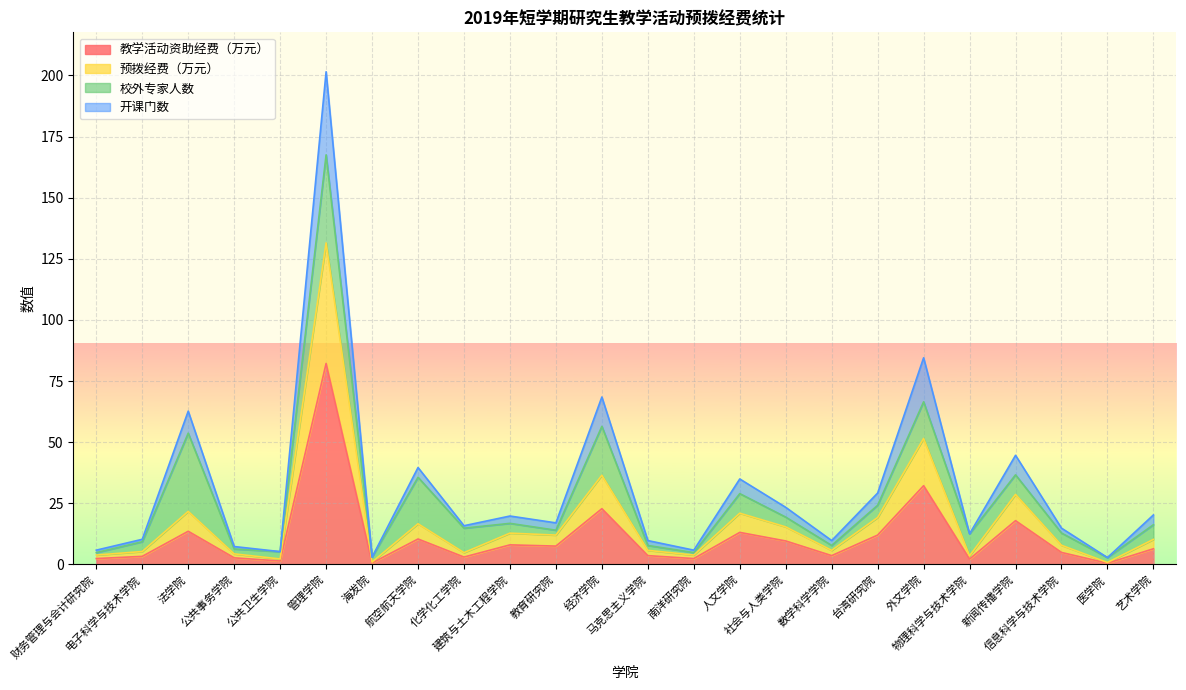

What is the approximate value of 预拨经费（万元） at 法学院?

21.7